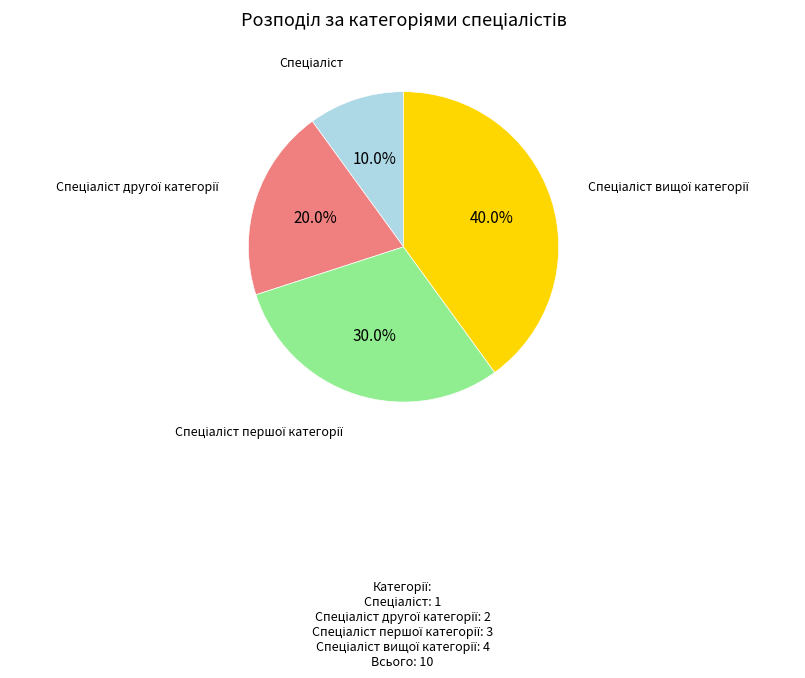

Is there any slice that represents more than half of the pie?

No